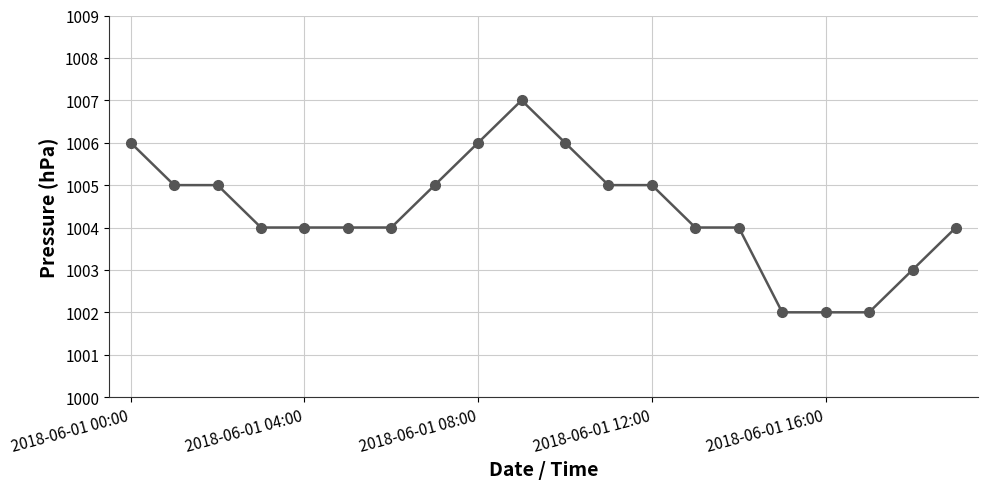

What is the smallest value displayed?

1002